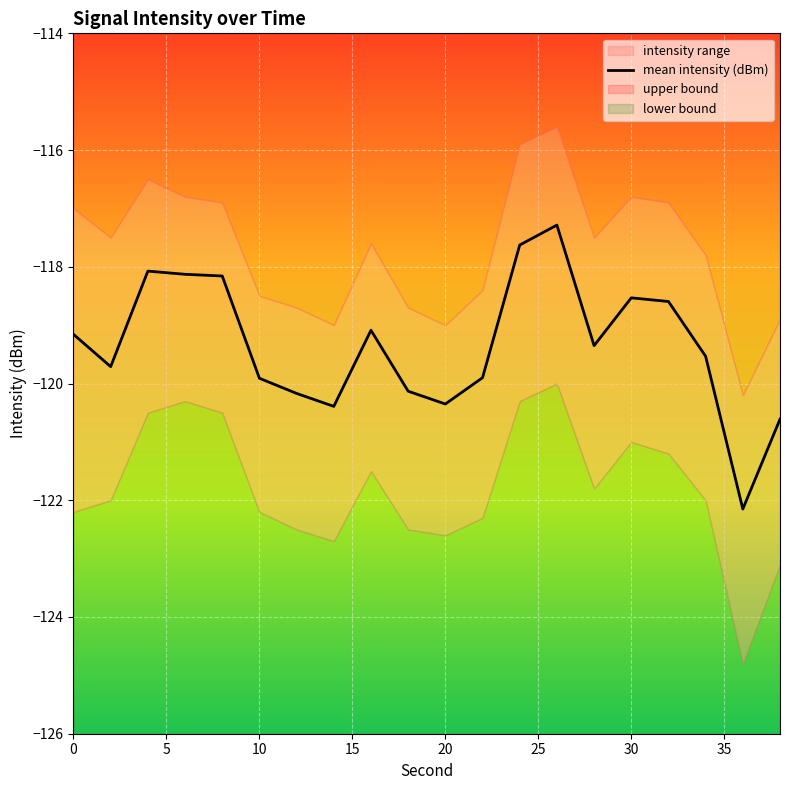

What is the minimum value for mean intensity (dBm)?

-122.2